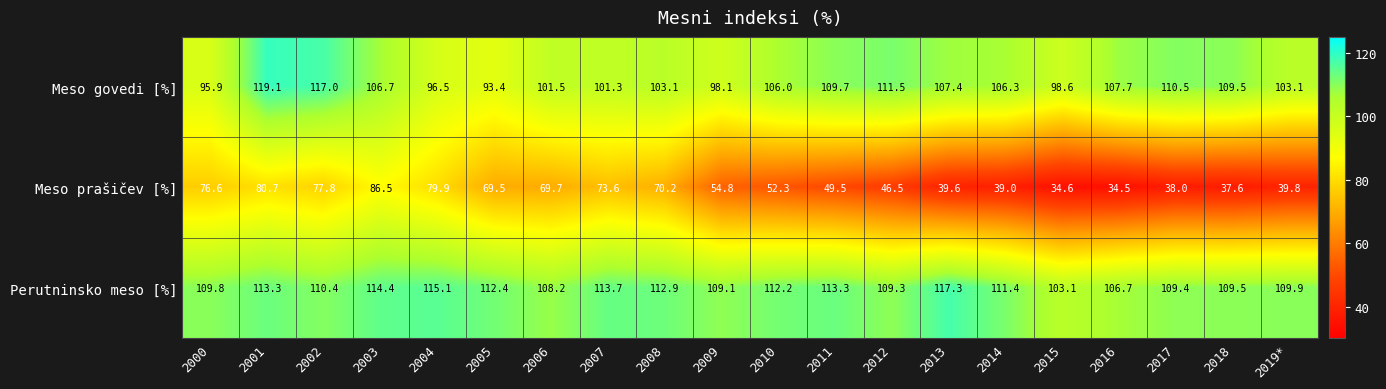

What is the average value of the Meso govedi [%] series?

105.1